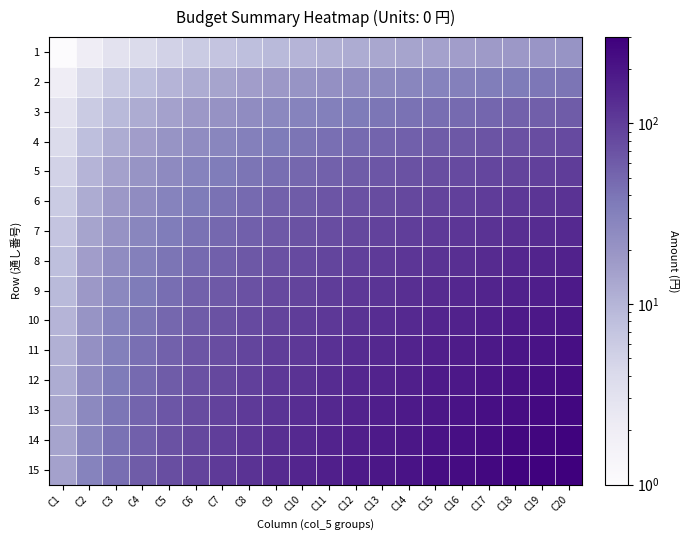

At which category is the sum across all series the highest?

C20